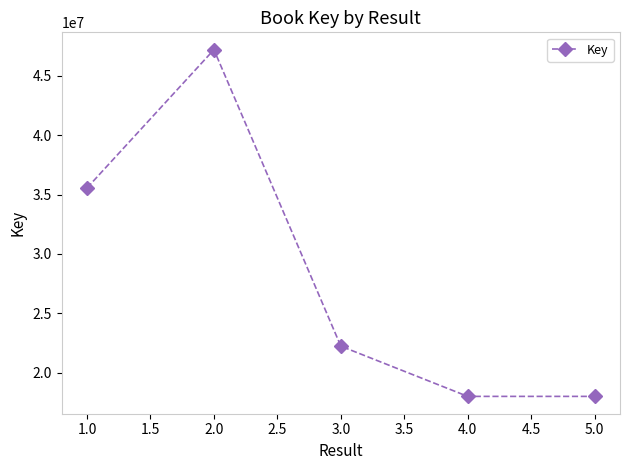

What is the label of the 5th point from the left?

5.0